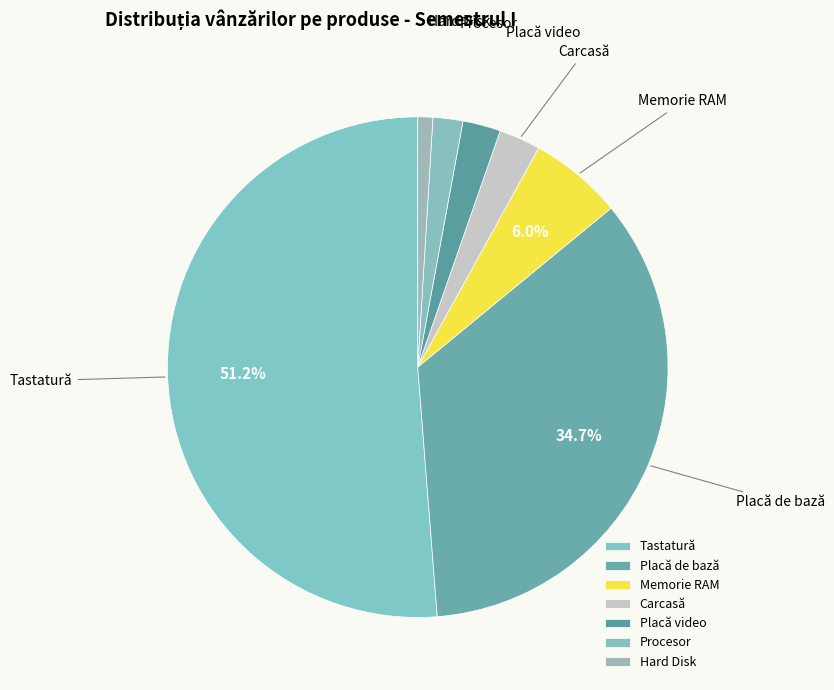

Is it true that Tastatură is 51% of the pie?

True